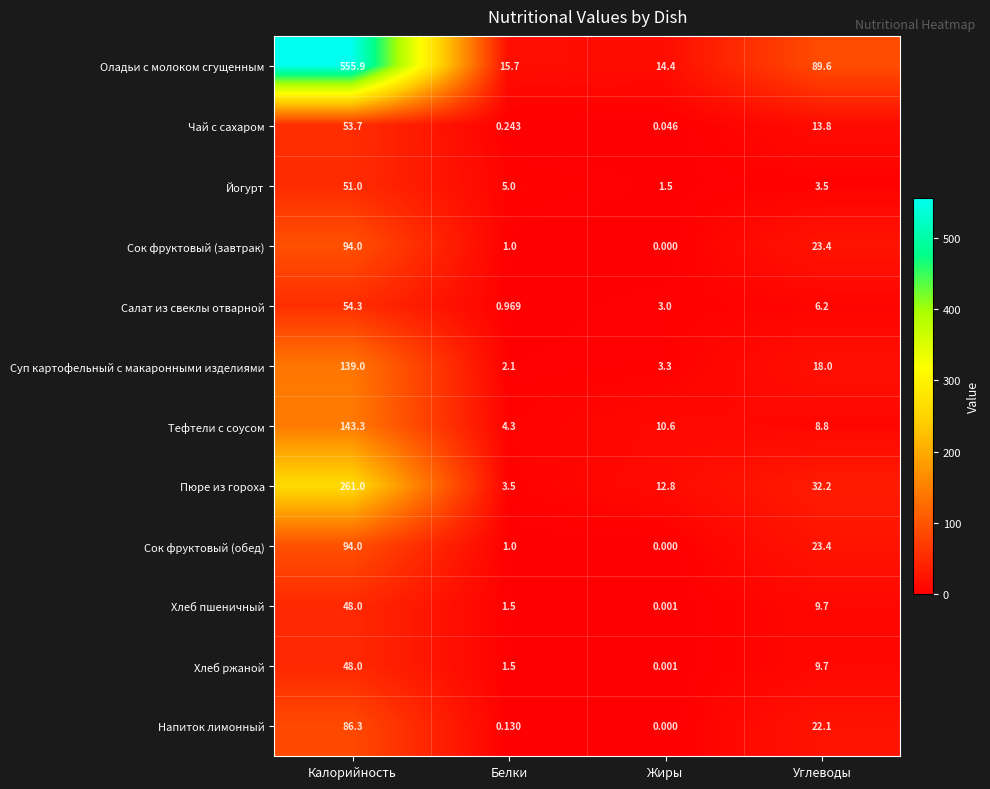

Which series has the largest range (max minus min)?

Оладьи с молоком сгущенным